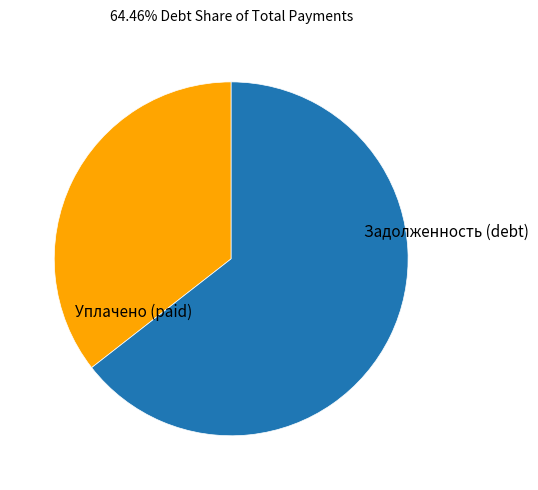

Which category has the smallest portion of the pie?

Уплачено (paid)